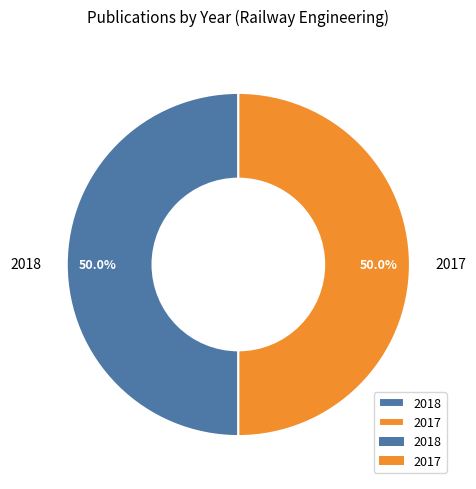

The 2018 slice represents 39% of the pie. True or false?

False